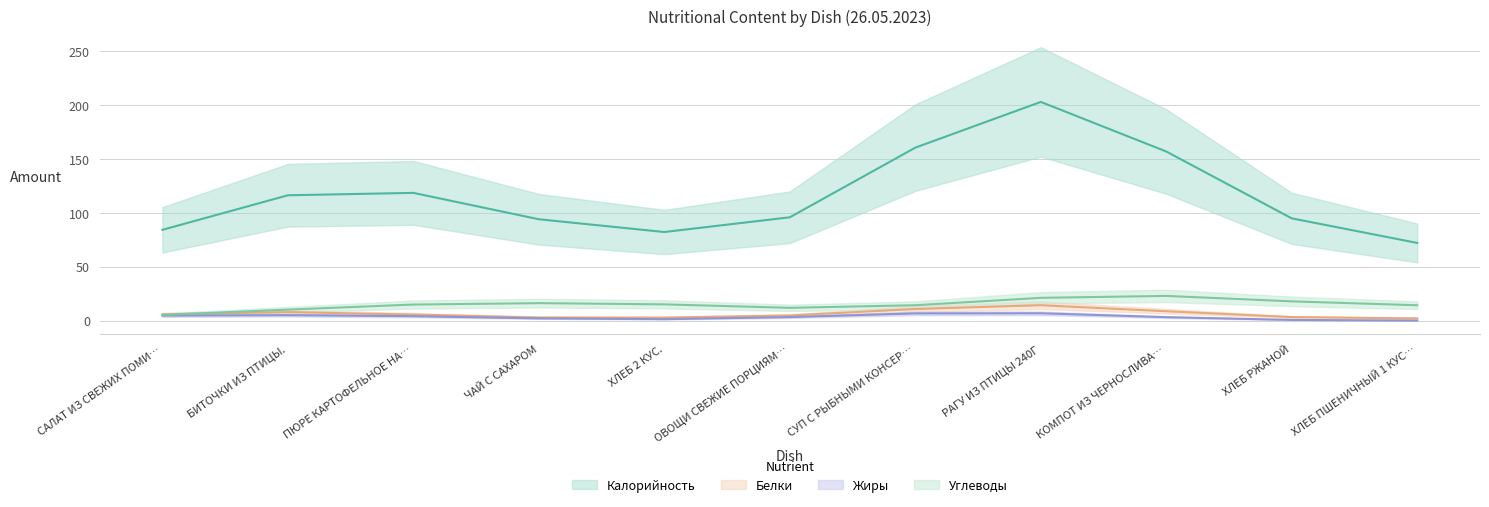

True or false: Углеводы and Белки intersect in this chart.

True